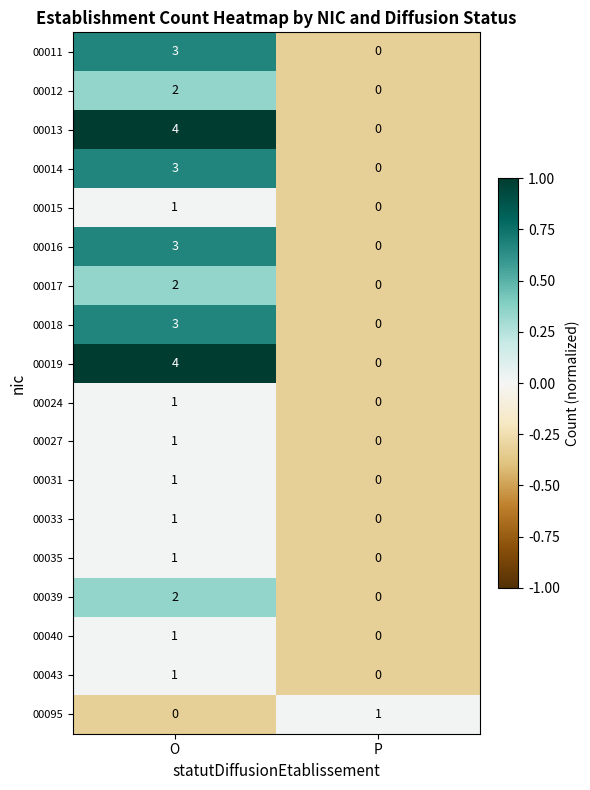

What is the total value across all series at O?

34